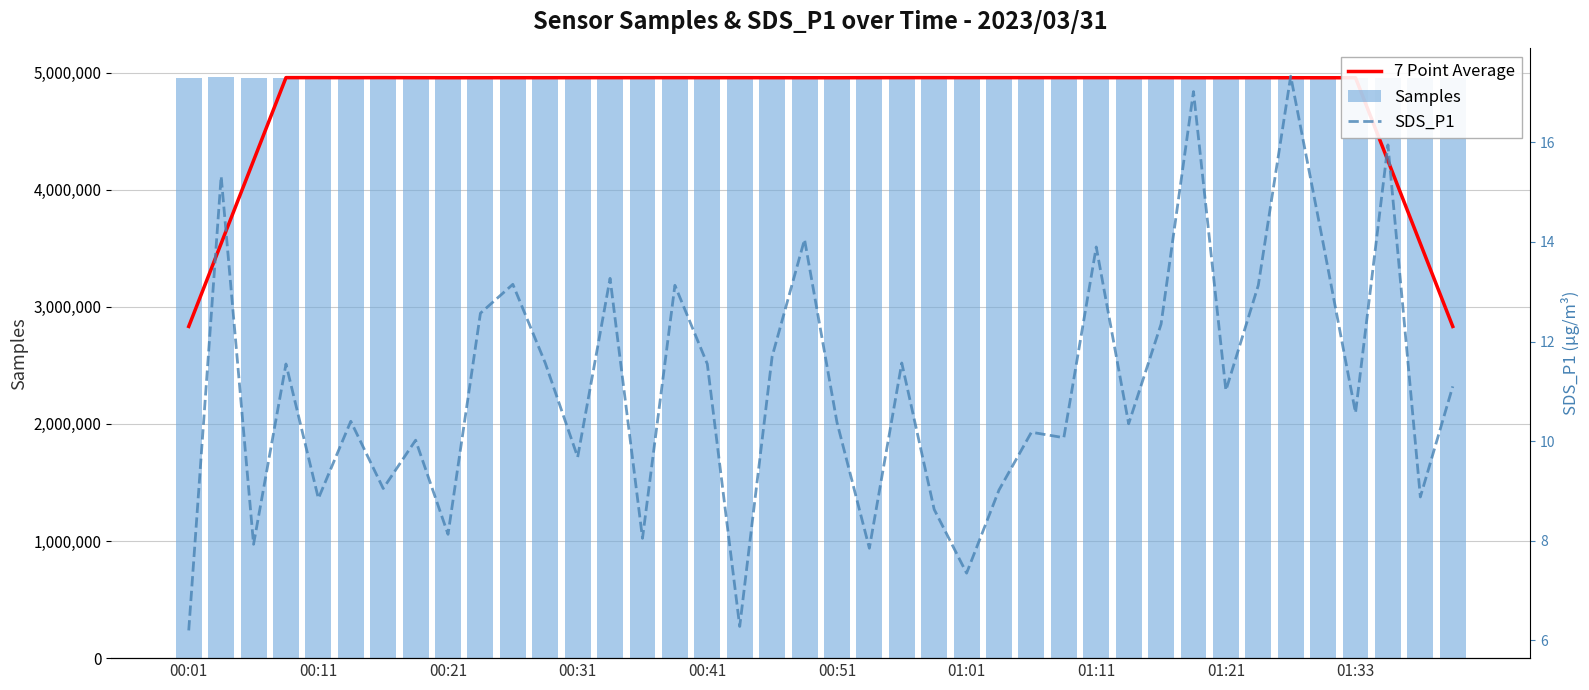

What is the average value of the SDS_P1 series?

11.1